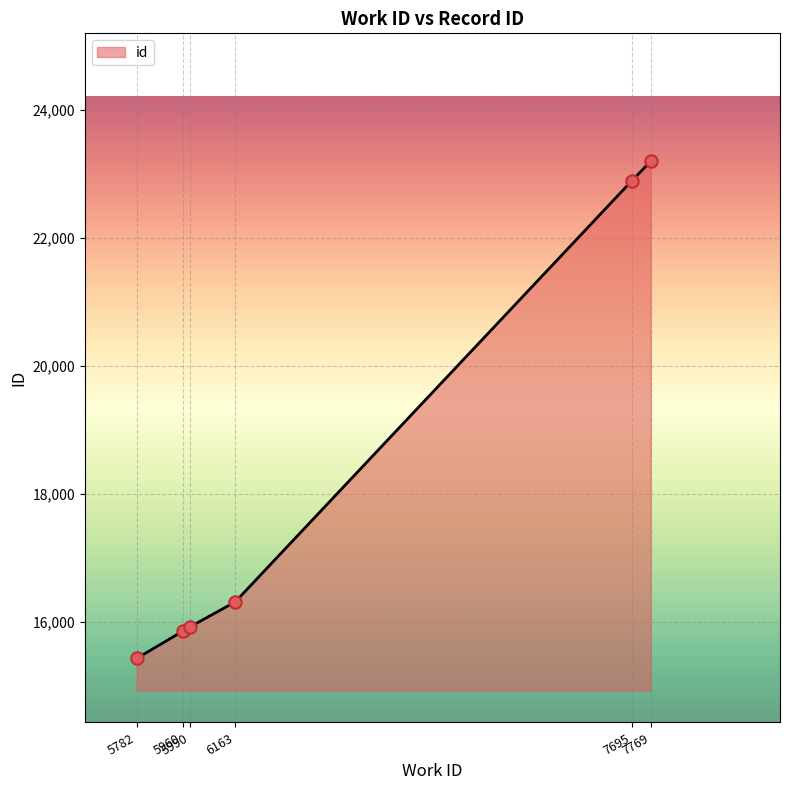

Approximately how many times larger is the value at 7769 compared to 5782?

1.5